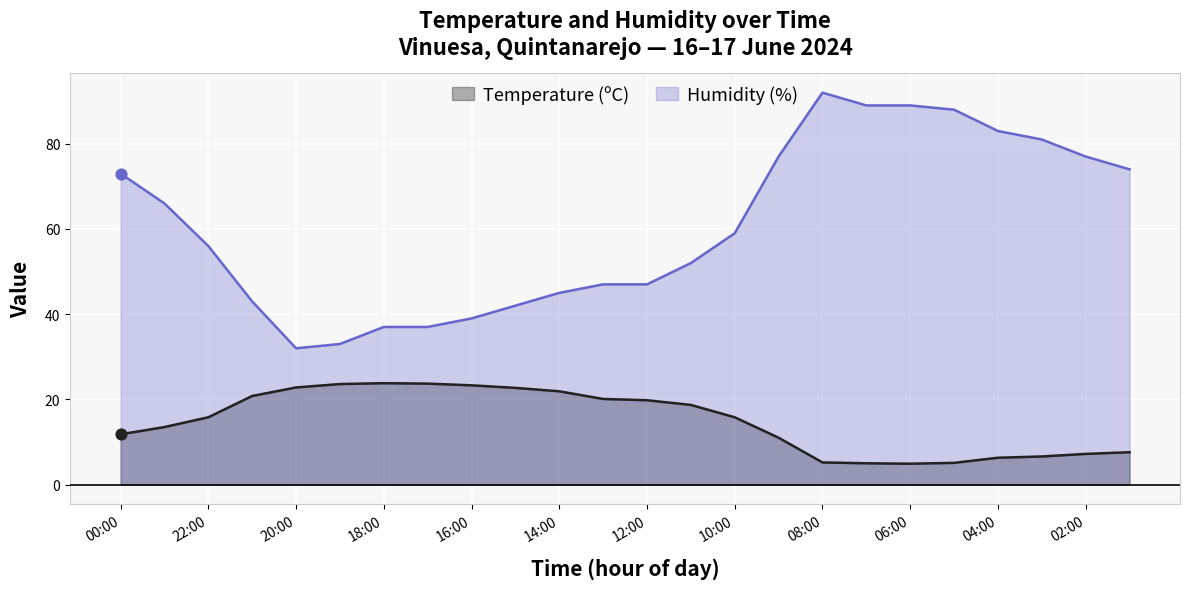

What are all the series names shown in the legend?

Temperature (ºC), Humidity (%)